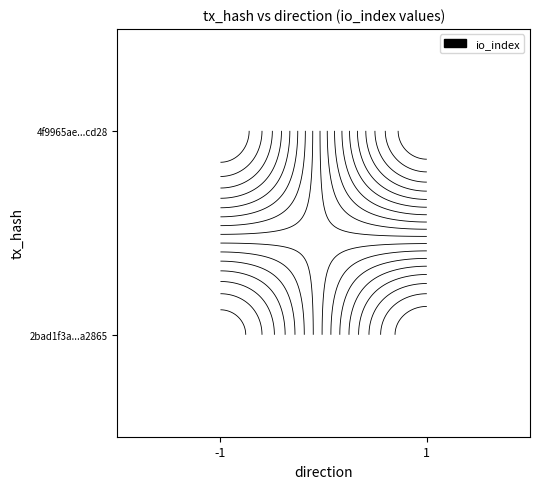

What is the highest value of the 4f9965aeaef1e20c5772cbb71285639ade2cd28 series?

34